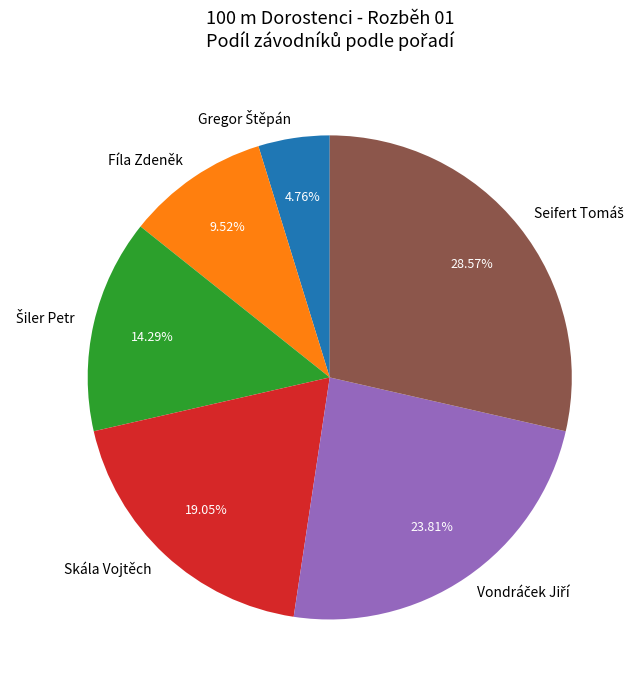

Is there any slice that represents more than half of the pie?

No